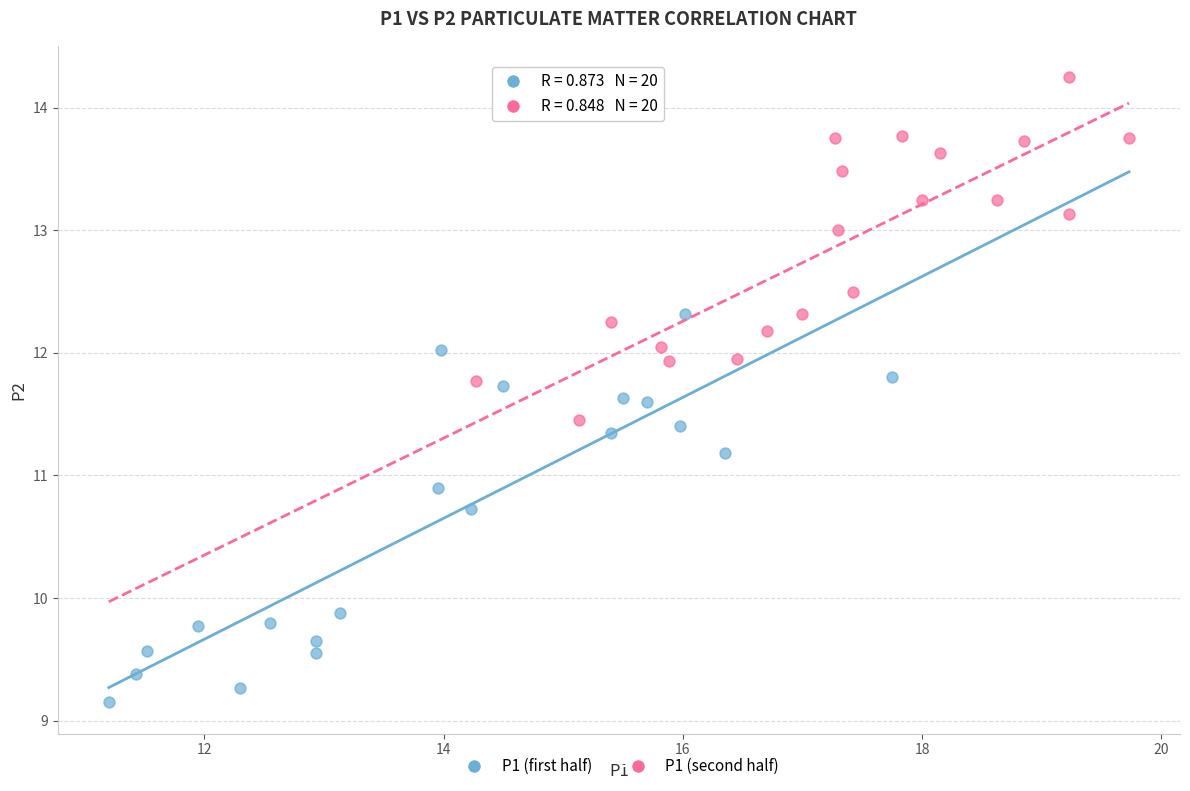

Which series reaches the maximum Y coordinate?

P1 (second half)